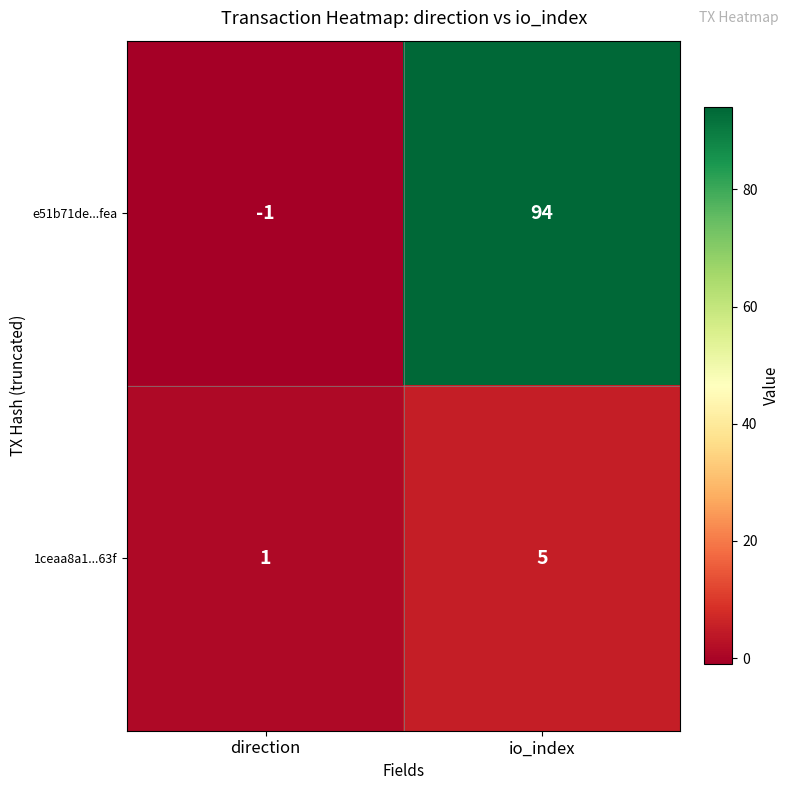

How many distinct data groups are displayed?

2